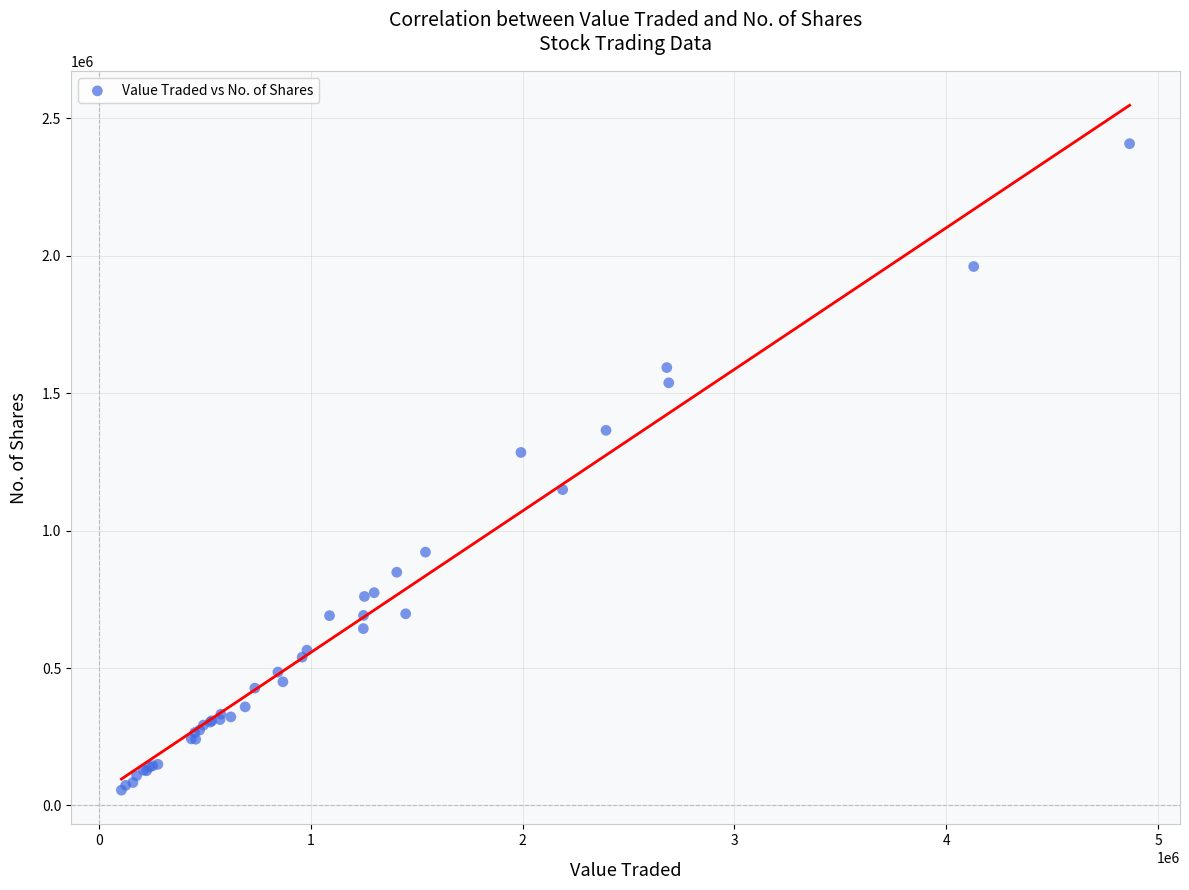

What Y value in the scatter plot is closest to 1231811?

1284488